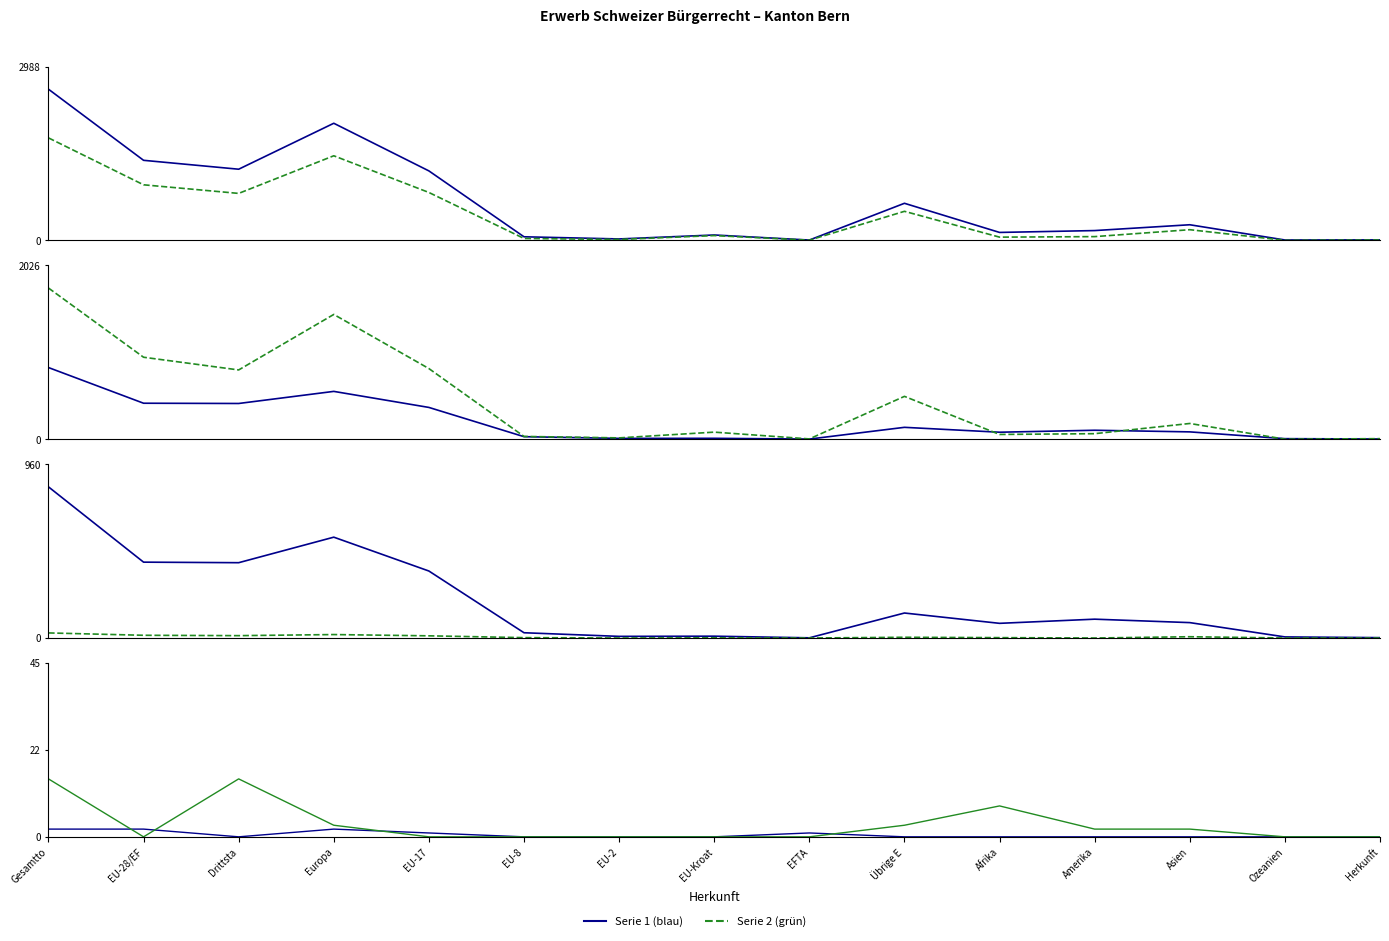

What is the difference between the highest and lowest values at Amerika?

168